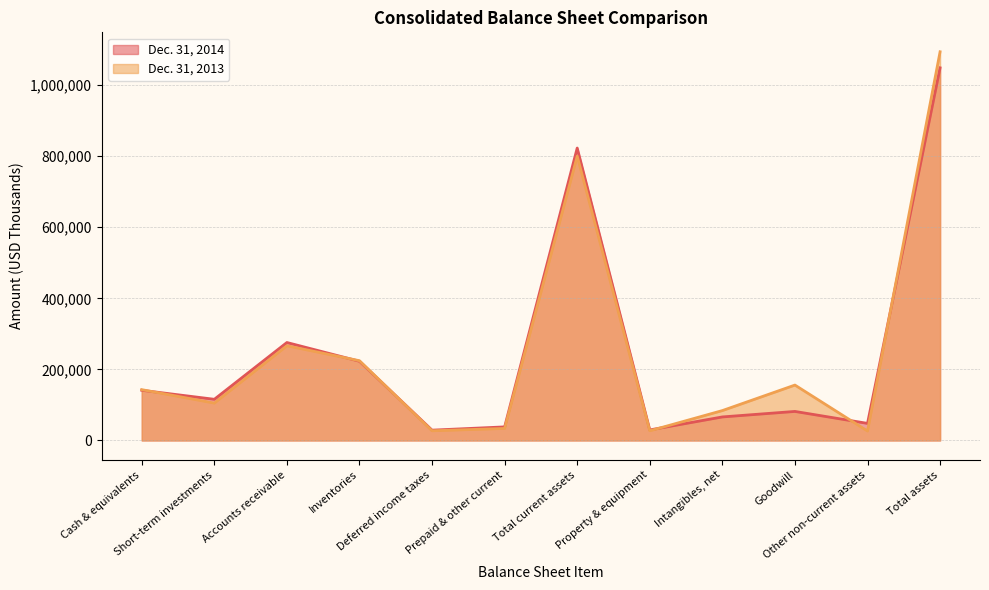

What is the maximum value for Dec. 31, 2014?

1048687